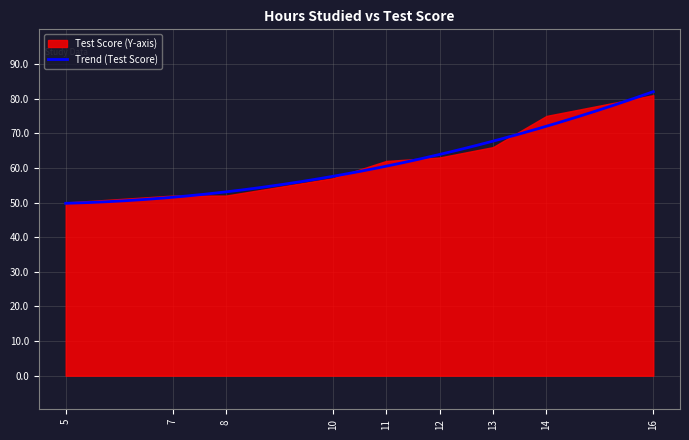

List the labels in order of value, largest first.

16, 14, 13, 12, 11, 10, 7, 8, 5